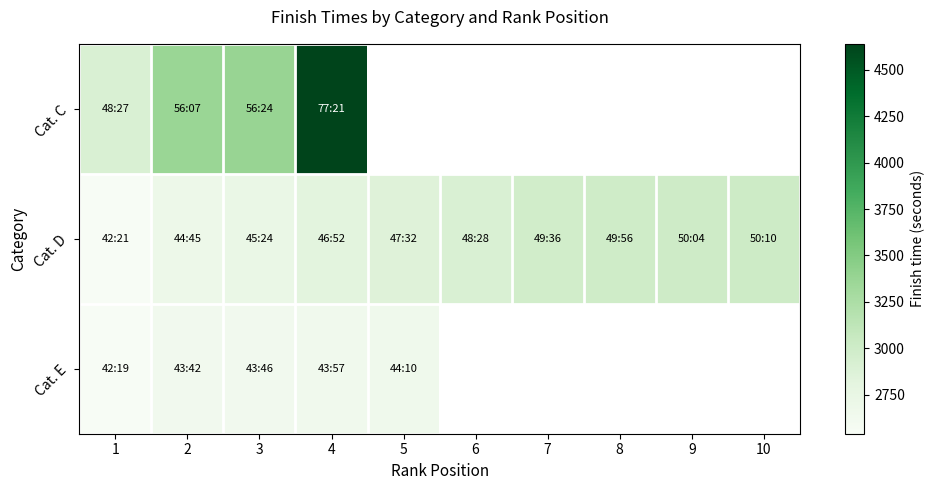

List the series in order of their peak value, lowest first.

Cat. E, Cat. D, Cat. C